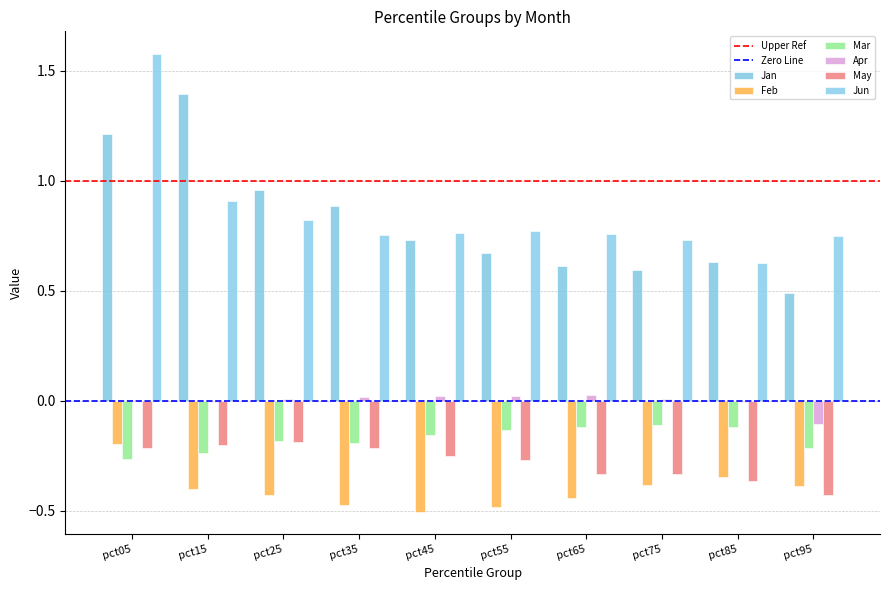

Rank the categories by Jun value from lowest to highest.

pct85, pct75, pct95, pct35, pct65, pct45, pct55, pct25, pct15, pct05